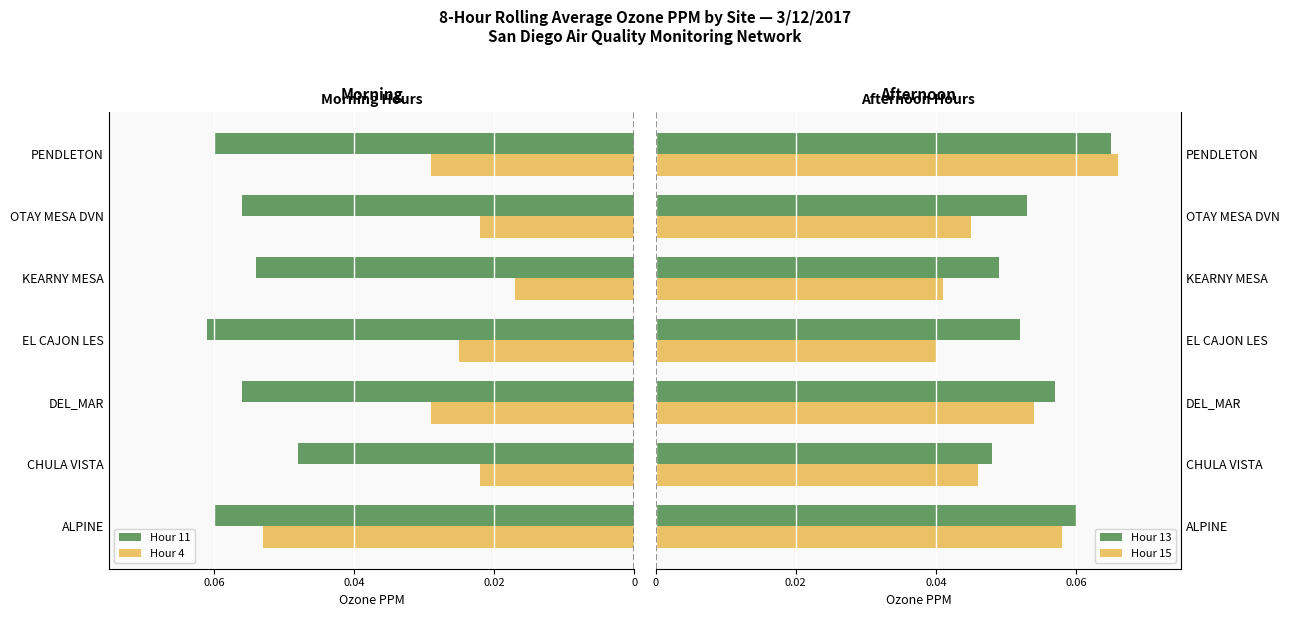

What position from the left is DEL_MAR?

3